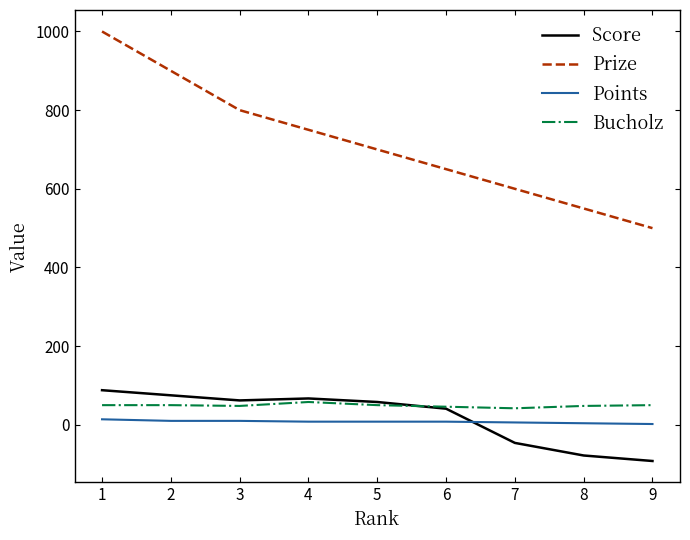

True or false: Score has a value of -46 at 7.

True